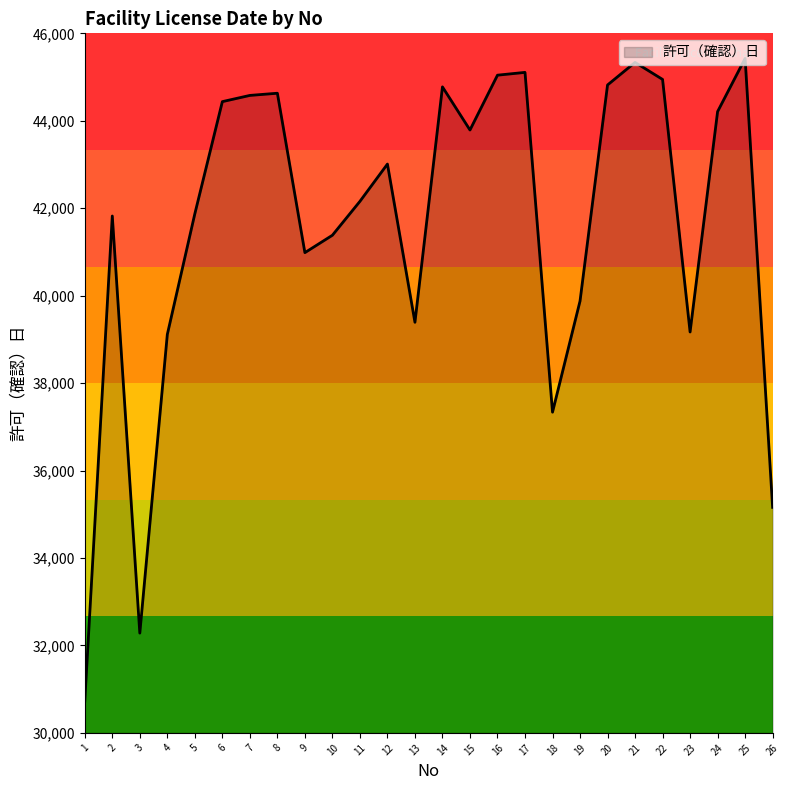

What value does the data have at 8, to the nearest 100?

44600